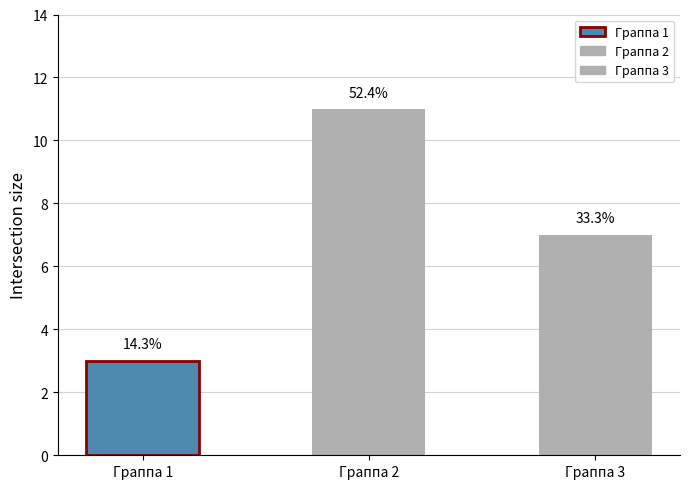

True or false: Граппа 3 has a value of 5 at col_2.

False